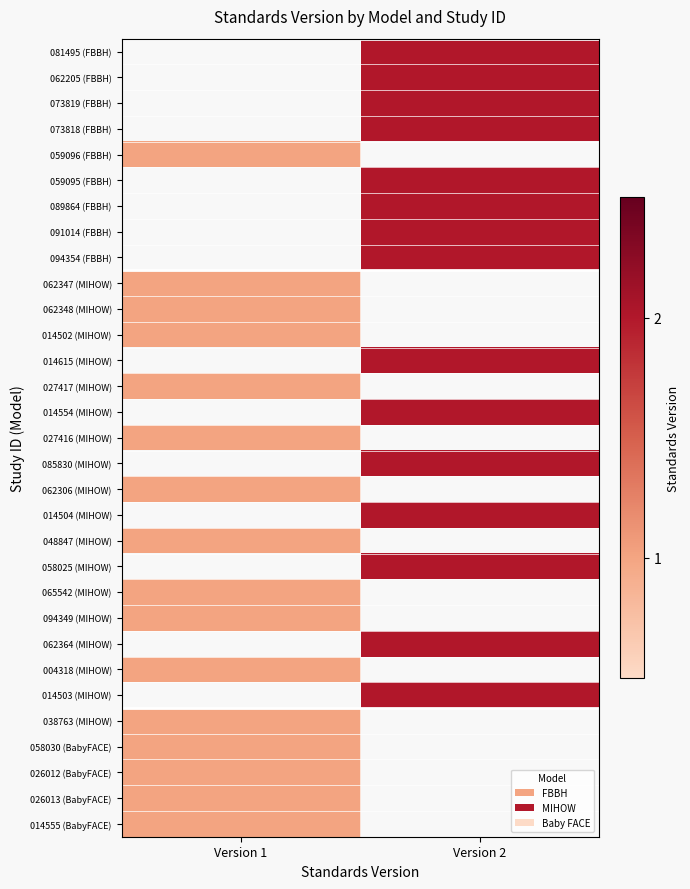

At which label is 094349 (MIHOW) closest to 1?

Version 1